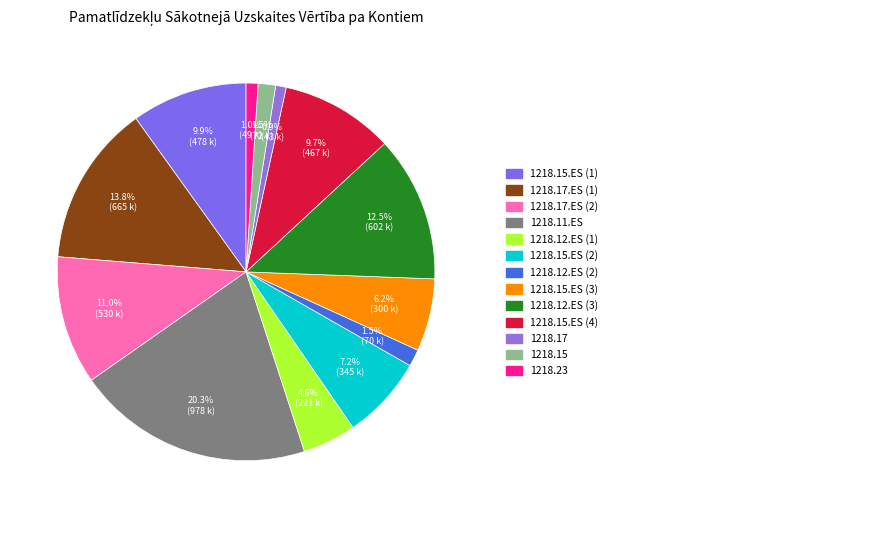

Count the number of slices in the pie.

13